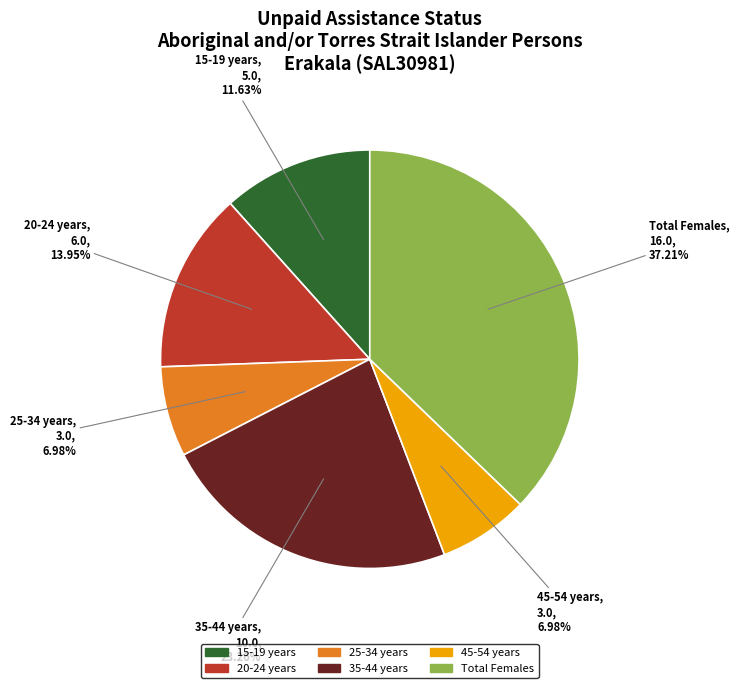

How many segments does this pie chart have?

6